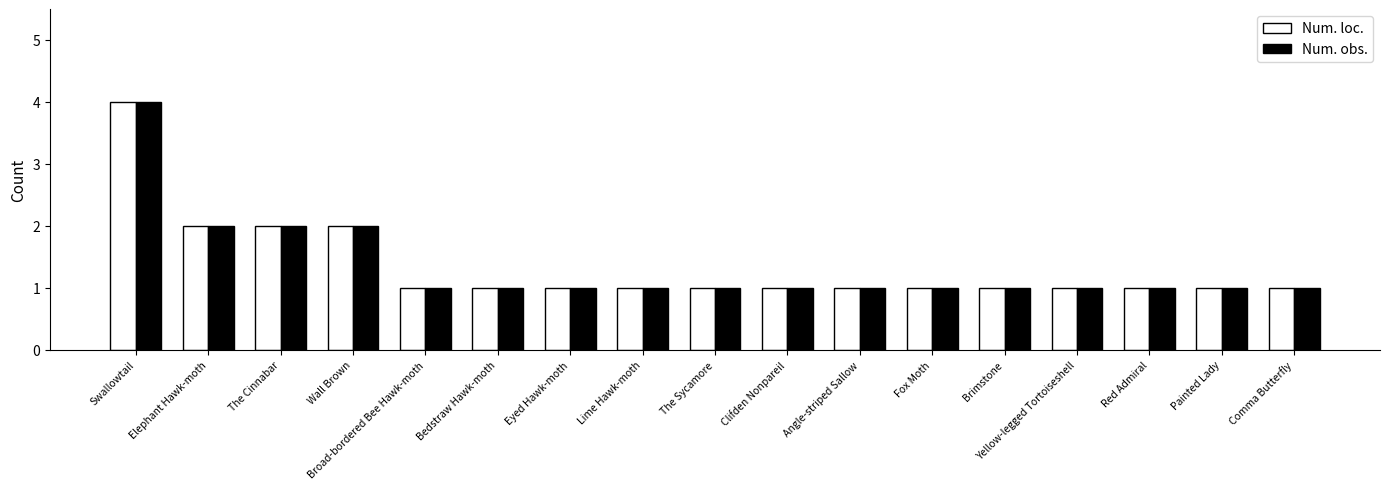

Is the value of Num. obs. at Elephant Hawk-moth greater than the value of Num. loc. at Red Admiral?

Yes